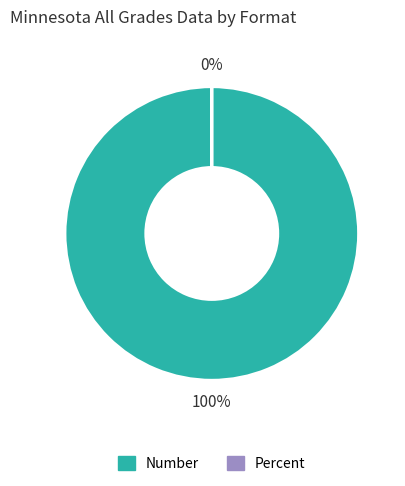

Which slice is the smallest?

Percent